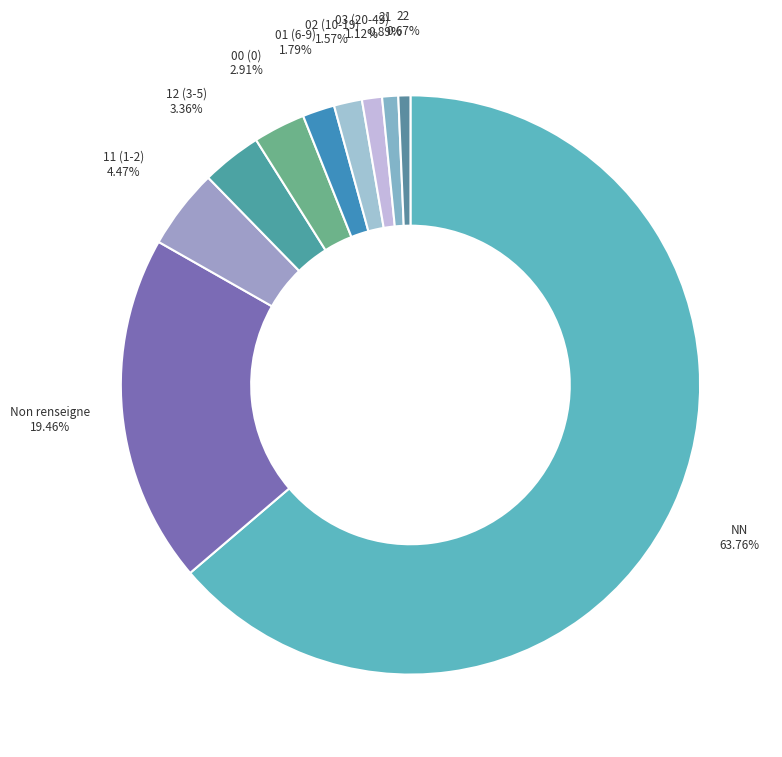

Which slice represents more than half of the pie?

NN